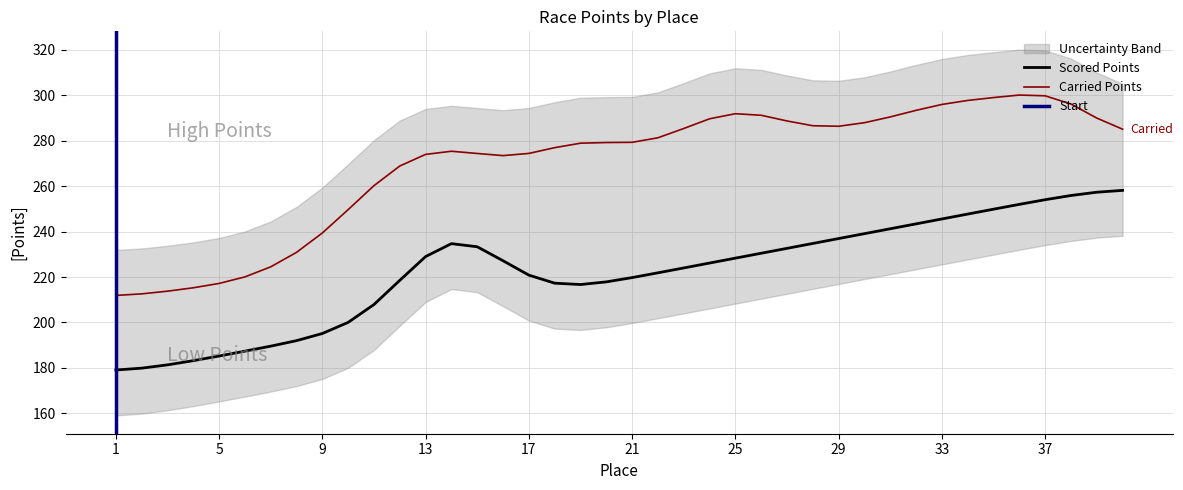

The value of Scored Points at 33 is 102.1. True or false?

False